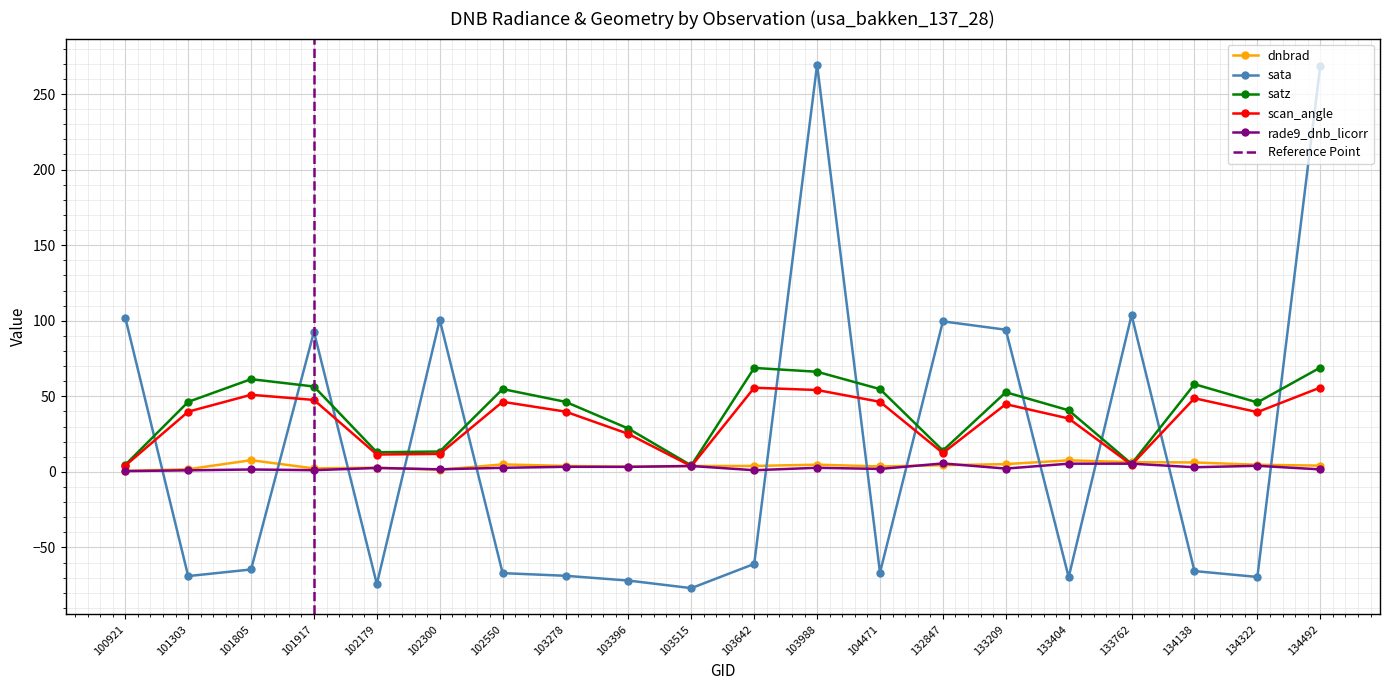

How many interior local valleys does the sata series have?

6